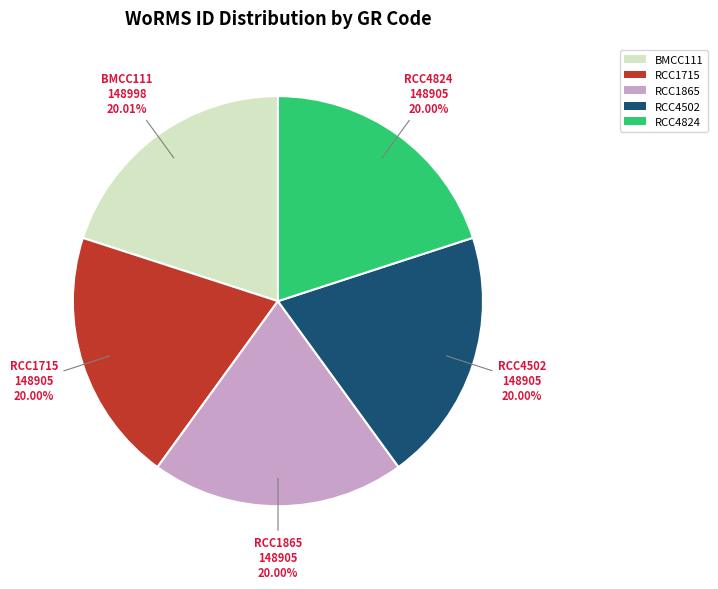

True or false: RCC1715 accounts for 14% of the total.

False